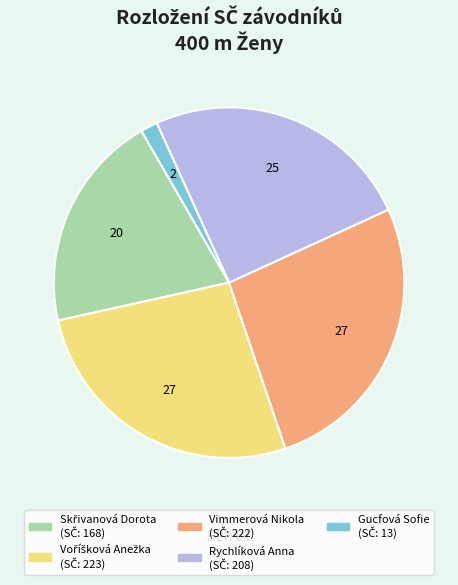

Does any single category account for the majority?

No